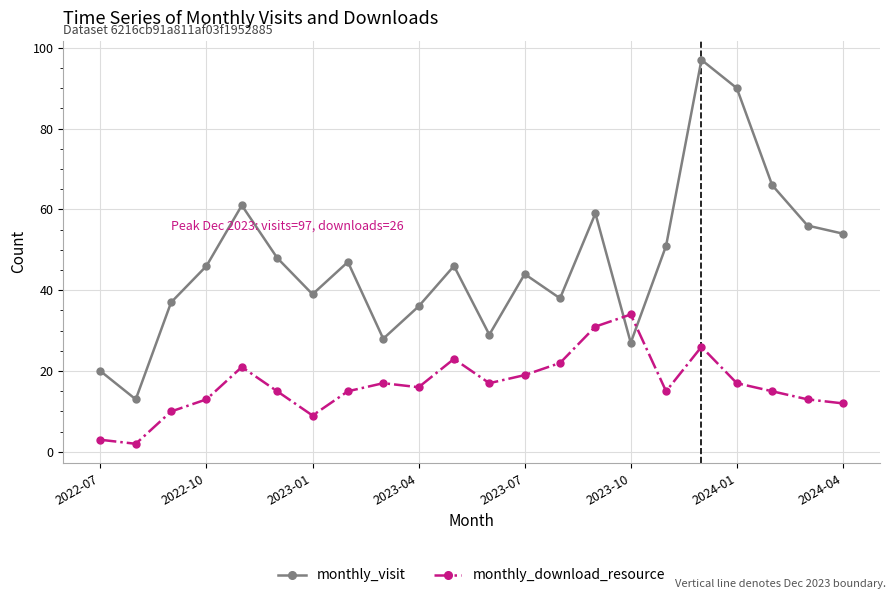

What is the highest value of the monthly_visit series?

97